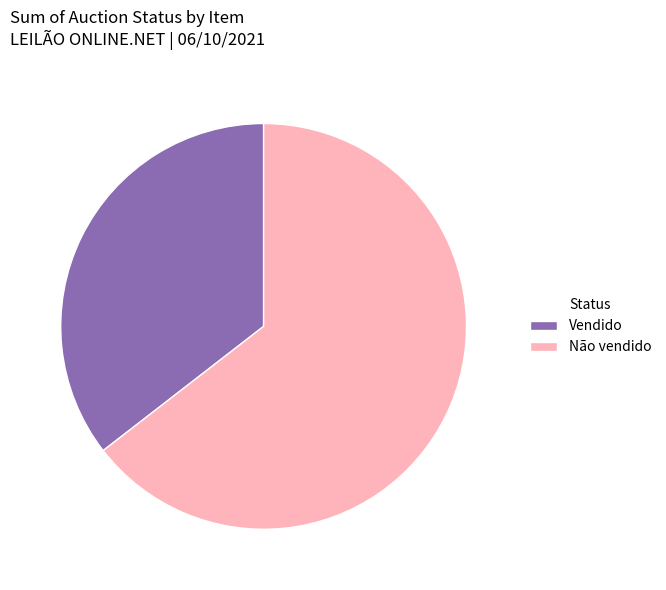

Does any single category account for the majority?

Yes